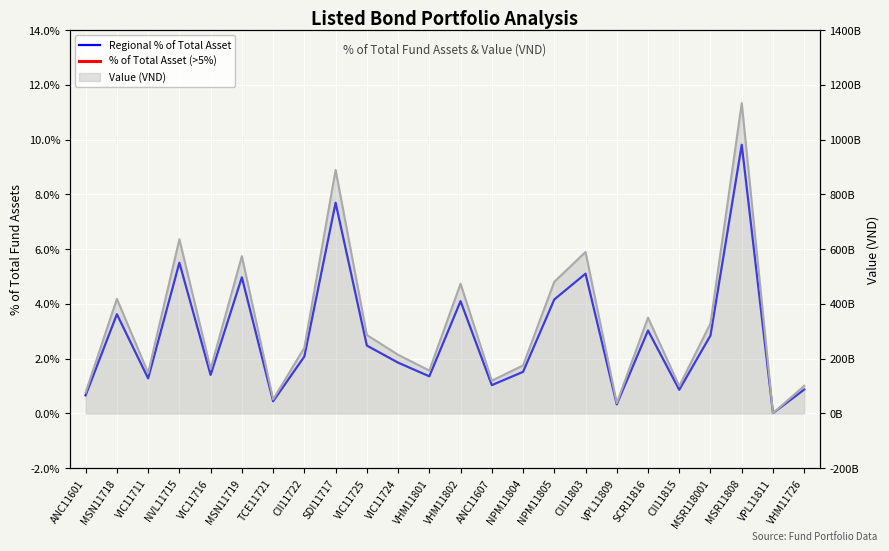

The Regional % of Total Asset series shows 0.0 at TCE11721. True or false?

True